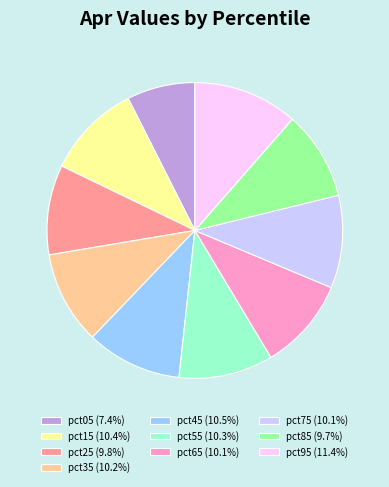

Count the number of slices in the pie.

10